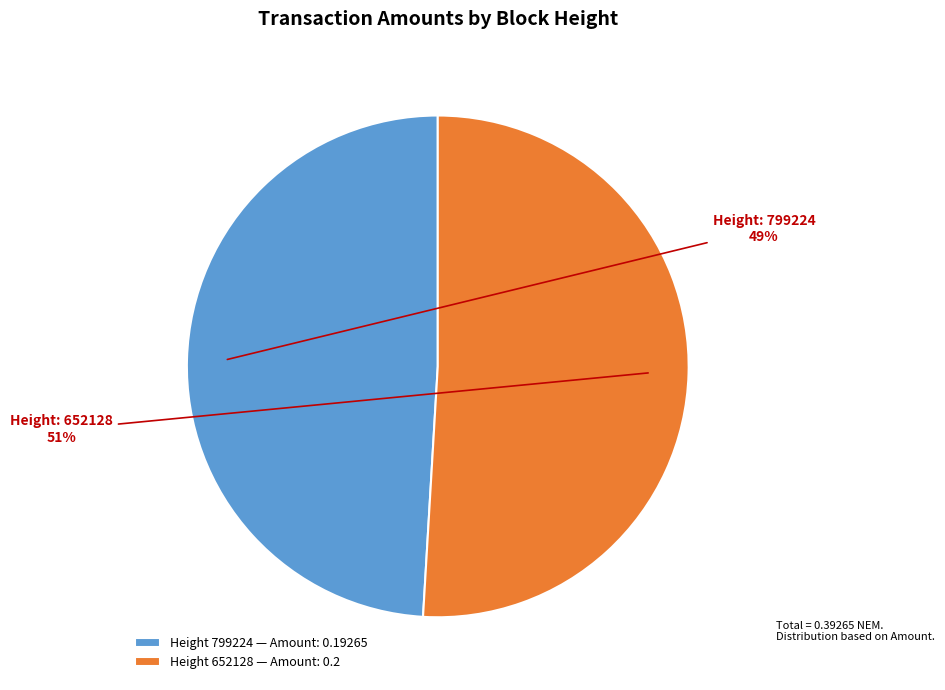

Which category has the smallest portion of the pie?

Height 799224 — Amount: 0.19265